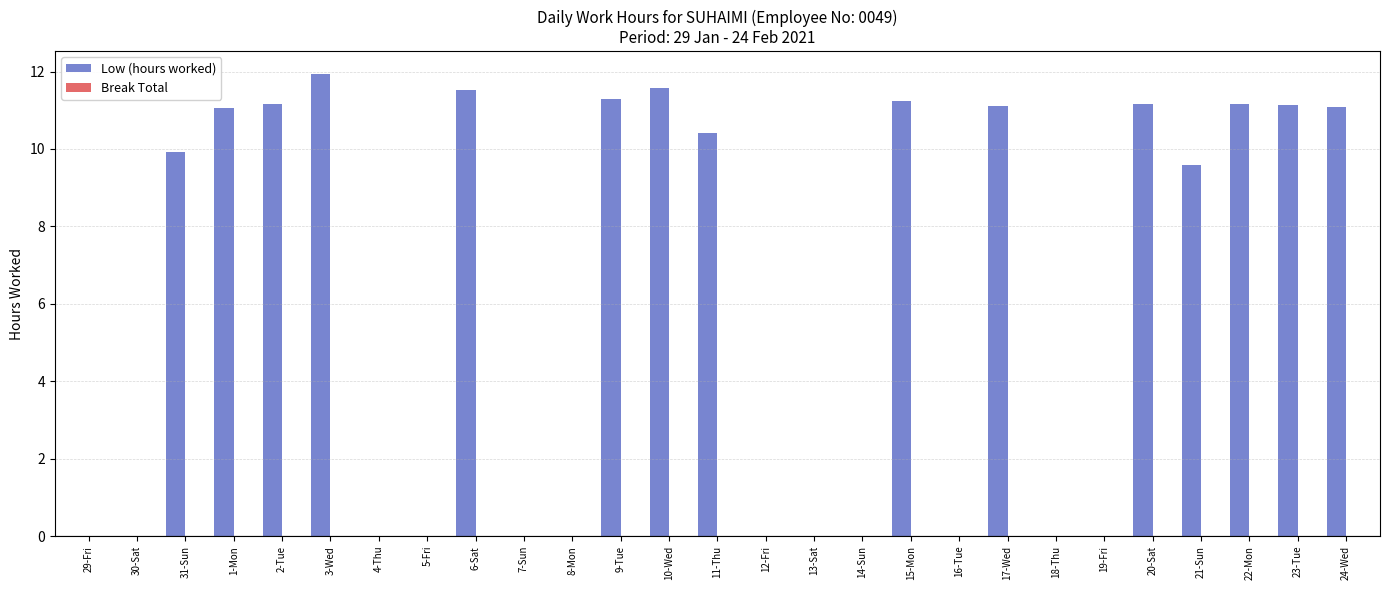

What is the change in value from 11-Thu to 24-Wed?

+0.7